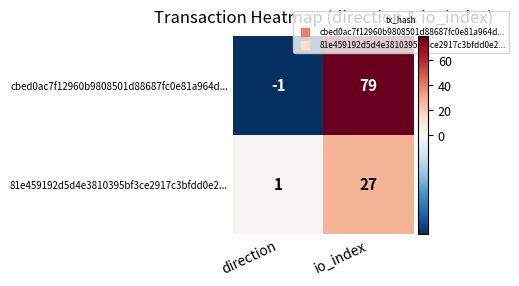

Reading right to left, what are all the values shown in this chart?

cbed0ac7f12960b9808501d88687fc0e81a964d...: io_index=79	direction=-1
81e459192d5d4e3810395bf3ce2917c3bfdd0e2...: io_index=27	direction=1